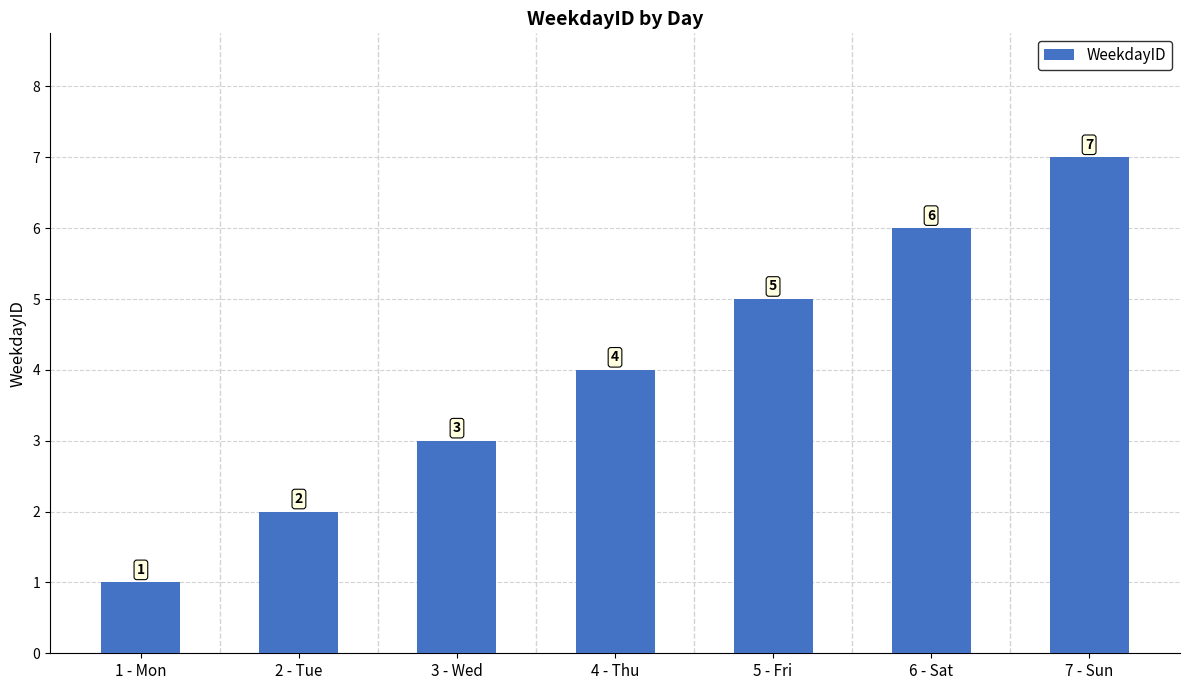

How many bars are there in total?

7